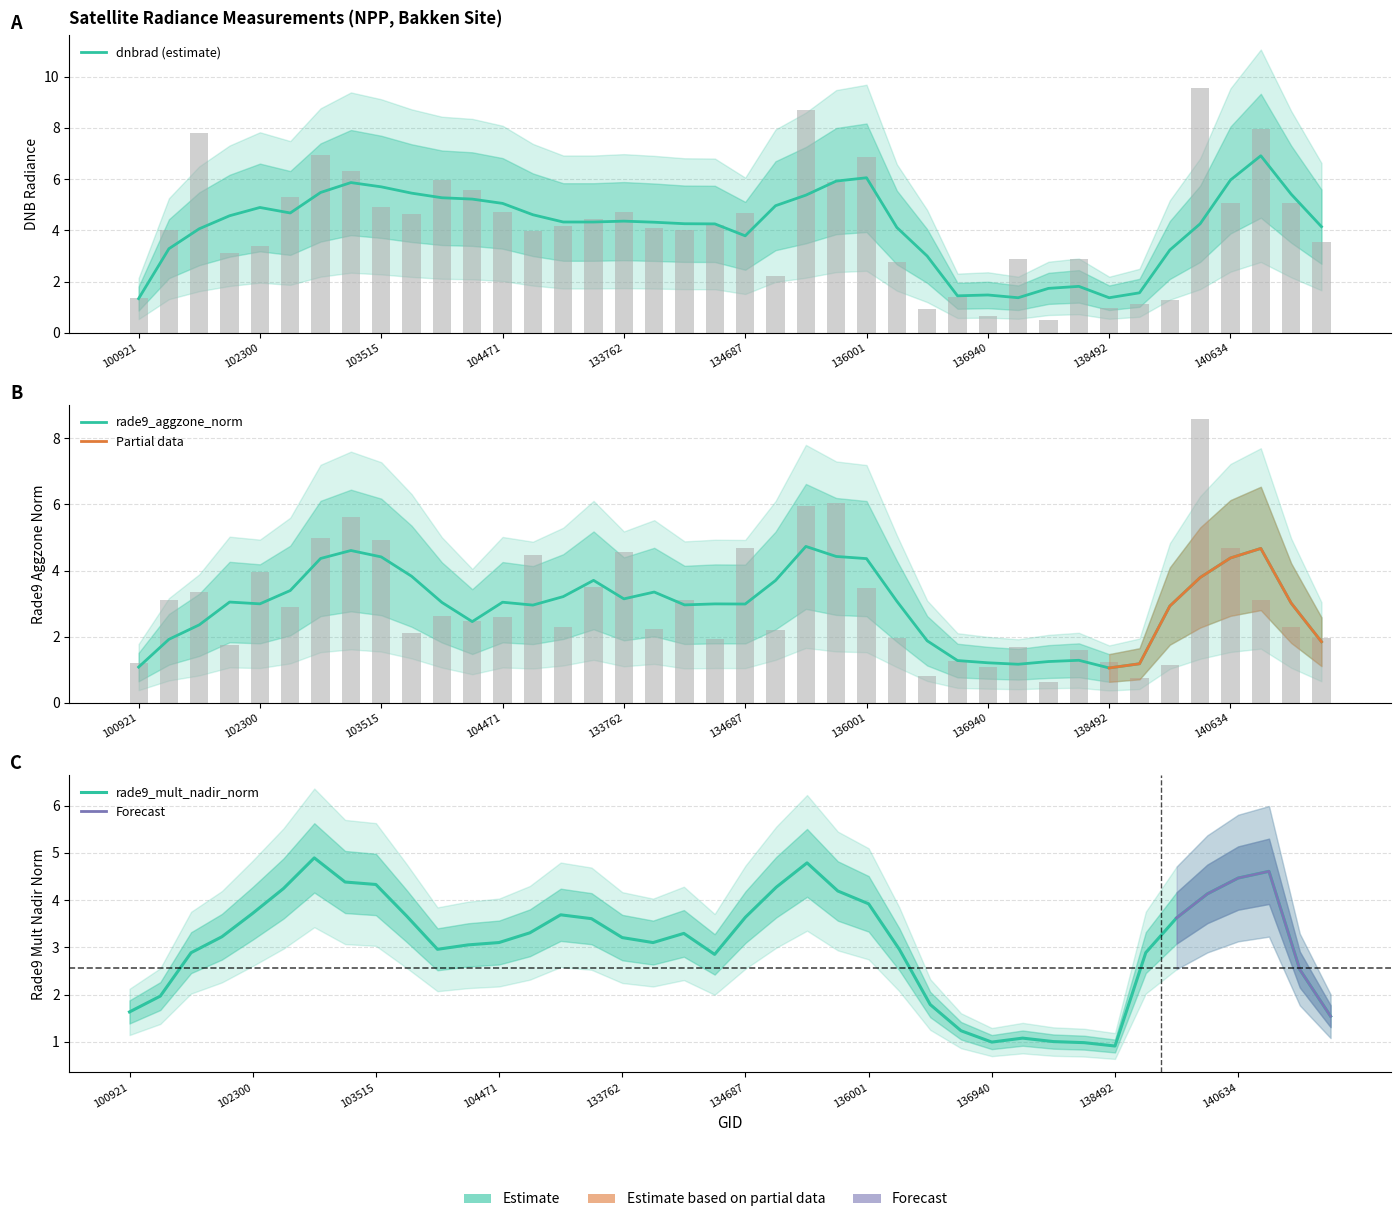

The value of dnbrad at 141208 is 5.1. True or false?

True